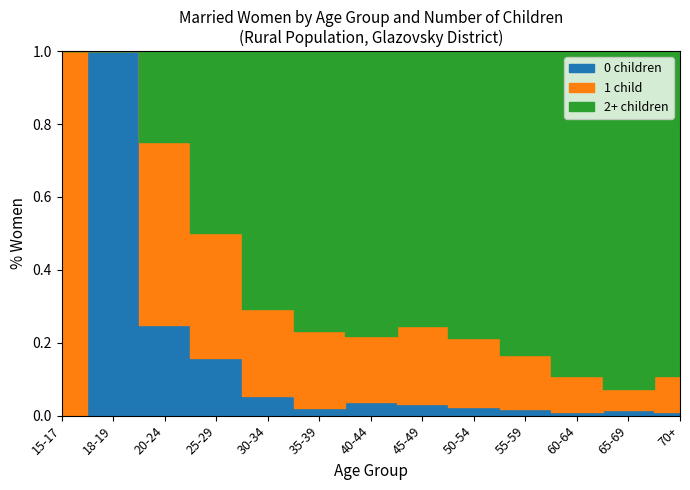

Between 18-19 and 45-49, which series saw the biggest shift?

2+ children